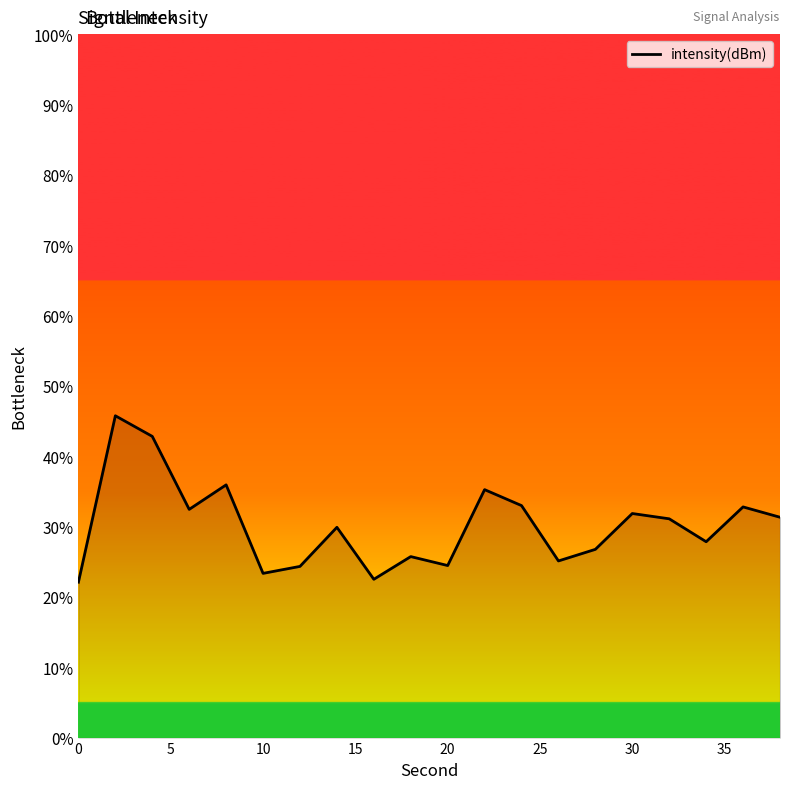

What is the difference between the maximum and minimum values?

23.7